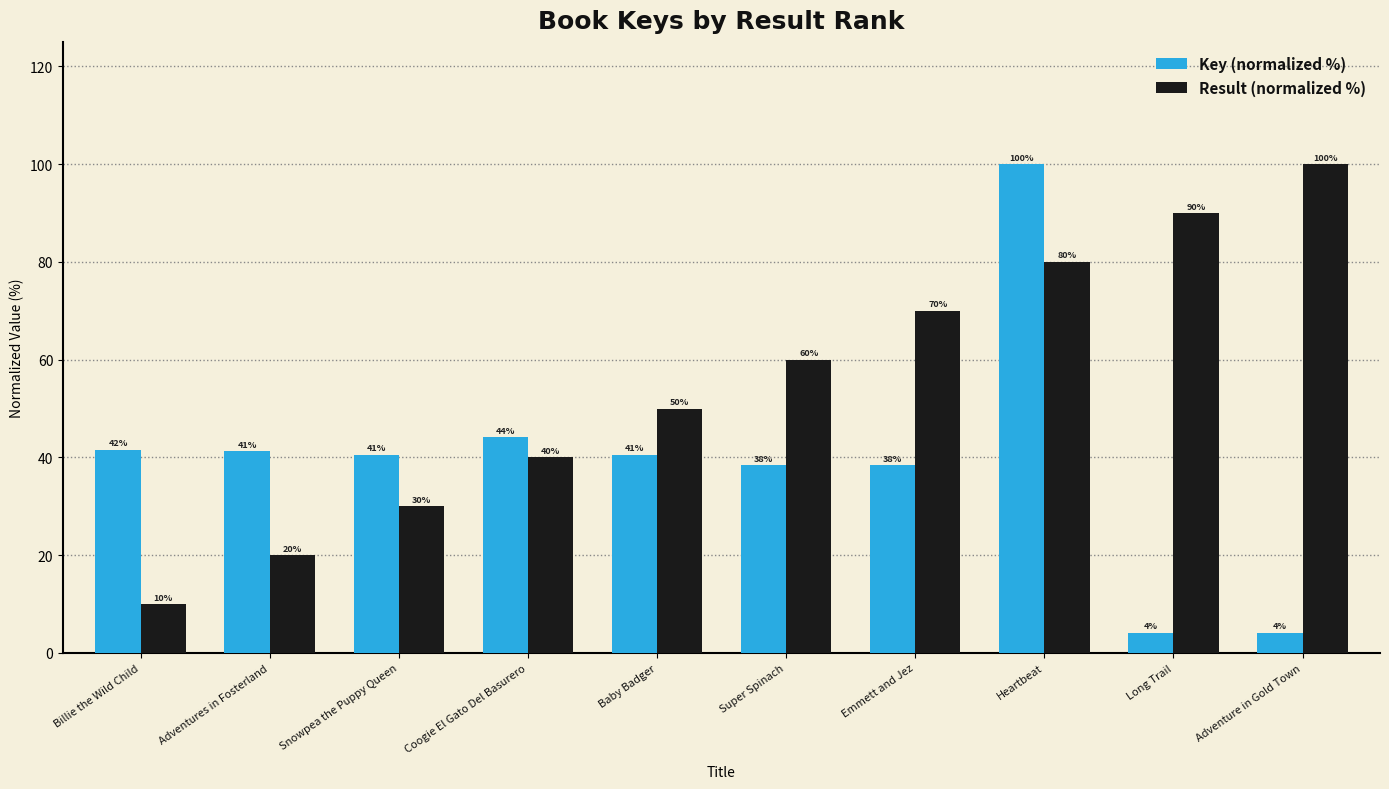

Rank the series at Adventures in Fosterland from lowest to highest value.

Result (normalized %), Key (normalized %)